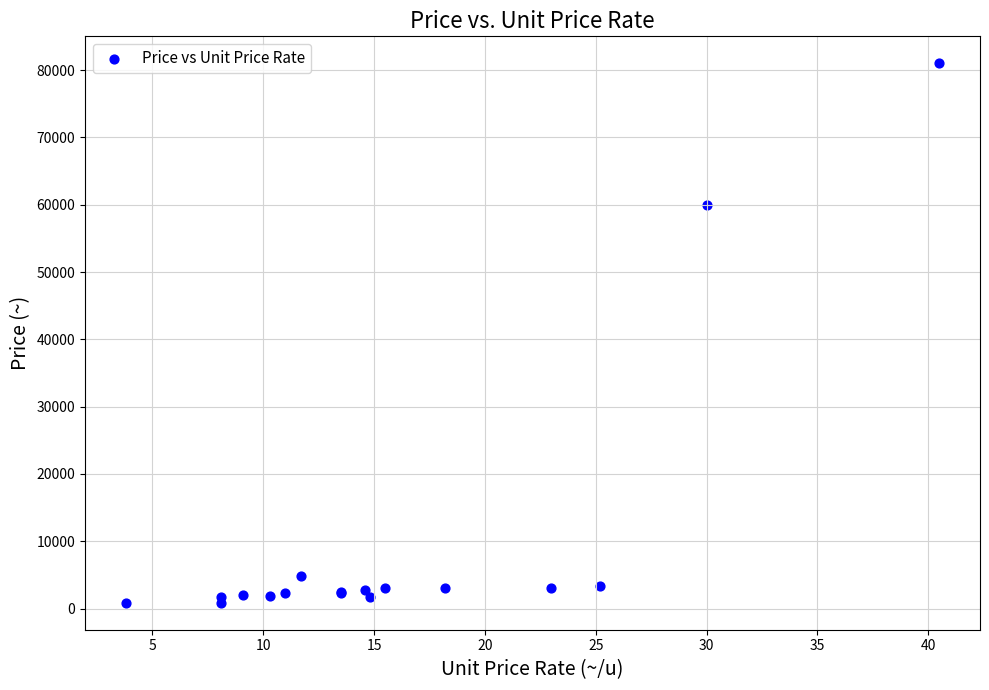

What Y value in the scatter plot is closest to 40935?

60000